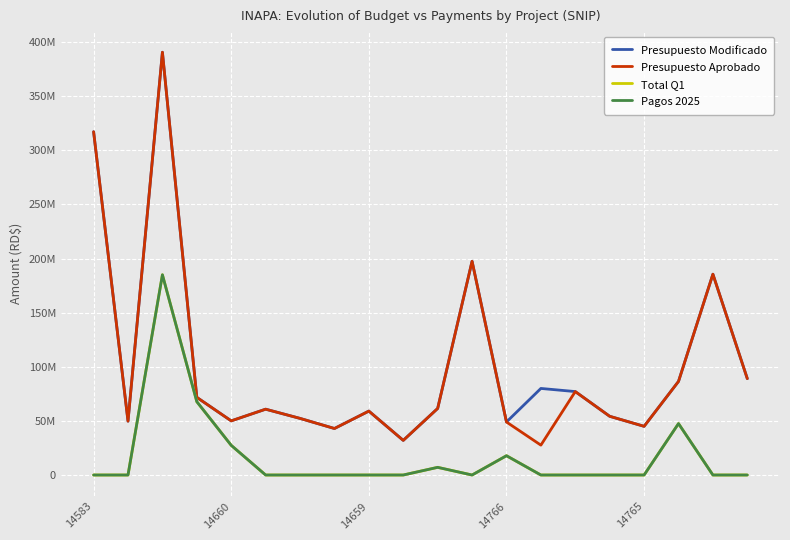

Which category has the lowest value across all series?

14583